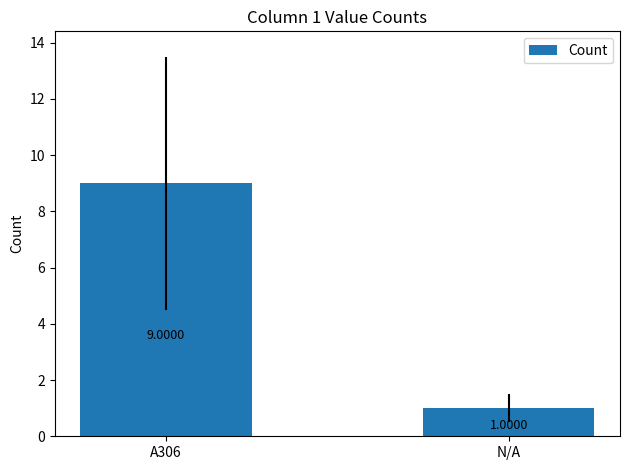

List the labels in order of value, smallest first.

N/A, A306